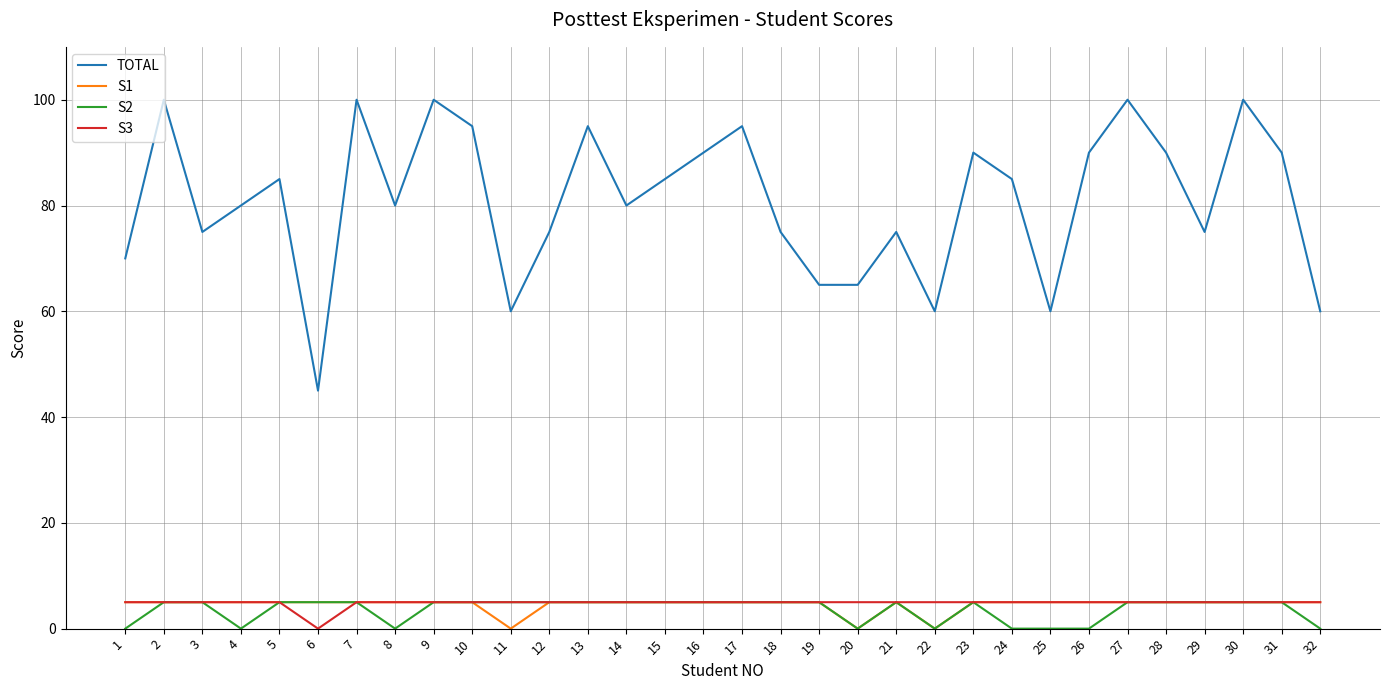

What is the spread (max minus min) of values at 30?

95